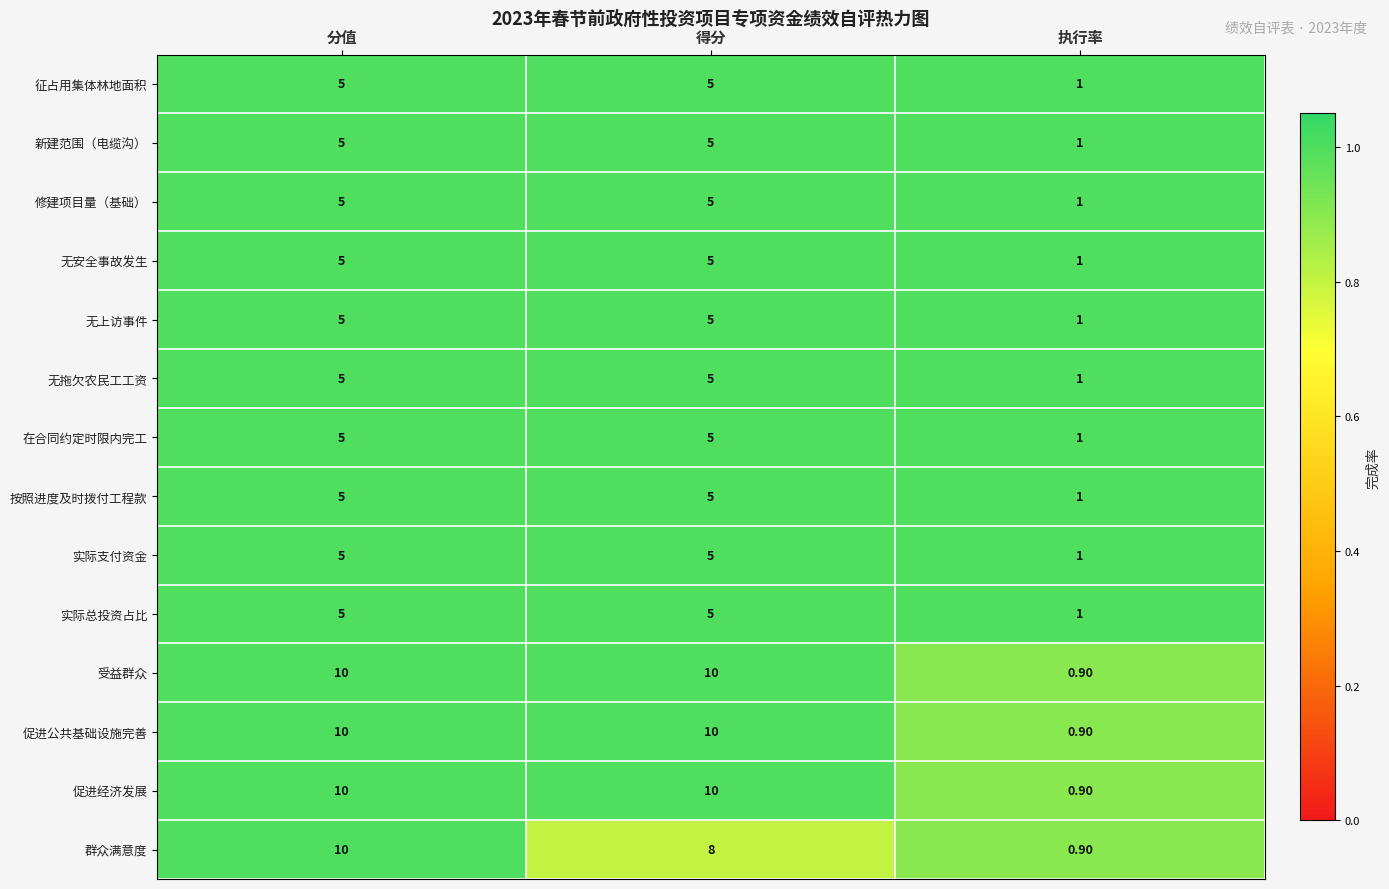

List the labels in order of 群众满意度 value, smallest first.

执行率, 得分, 分值